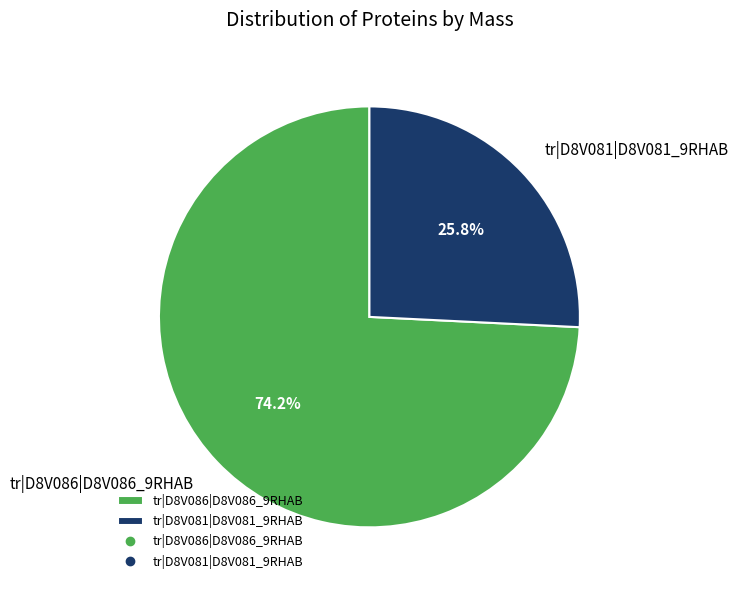

Which slice is the smallest?

tr|D8V081|D8V081_9RHAB